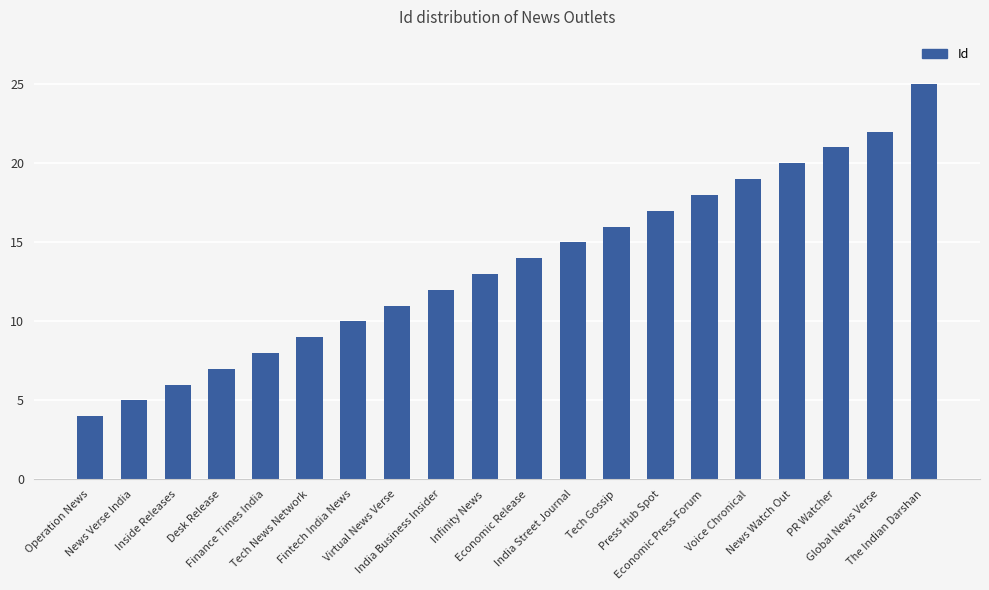

True or false: the data shows 38 at Global News Verse.

False